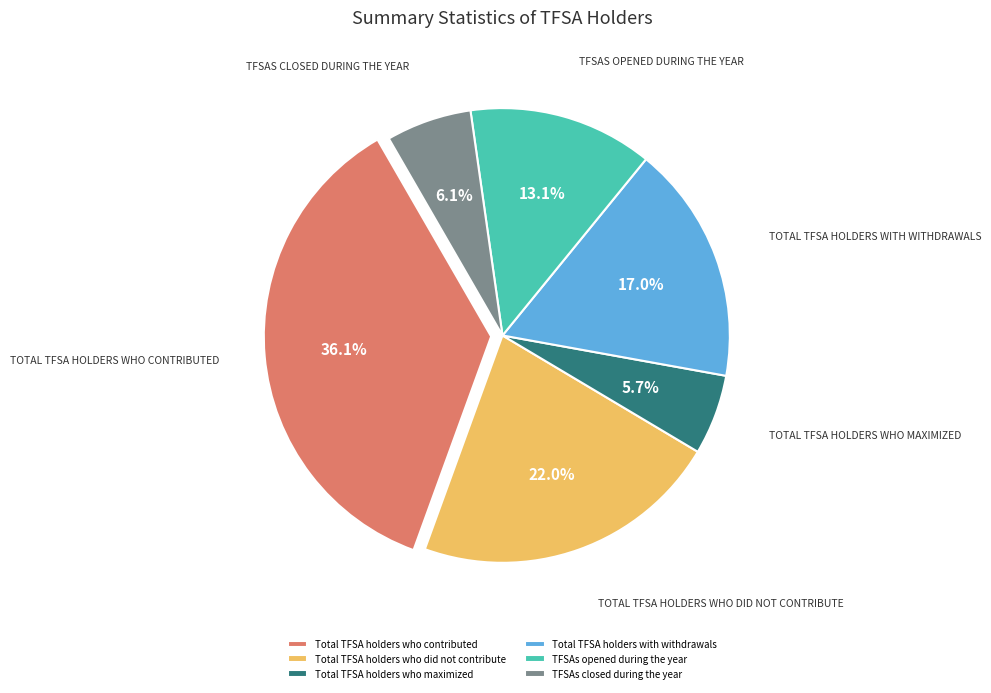

To the nearest percent, what portion does Total TFSA holders who did not contribute represent?

22%